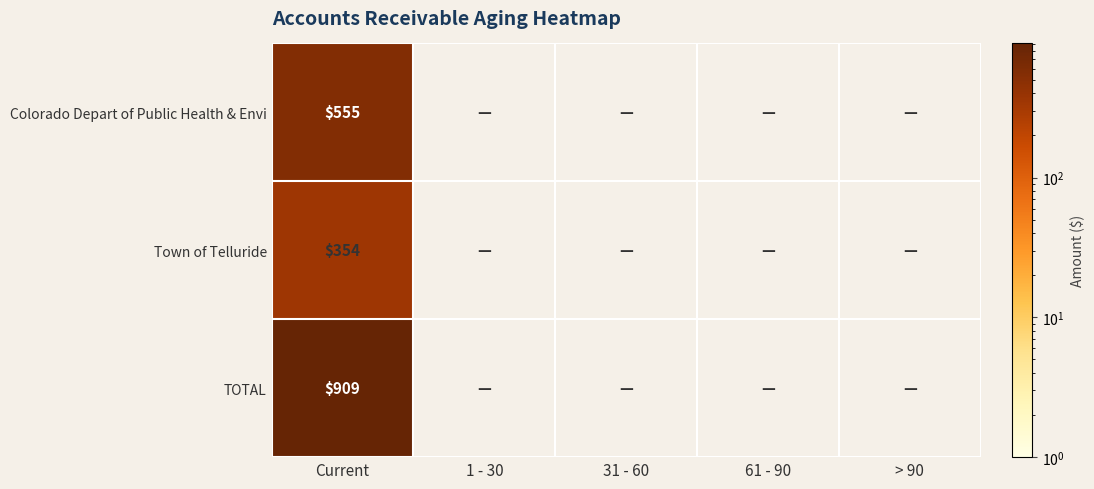

The value of Town of Telluride at Current is 567. True or false?

False